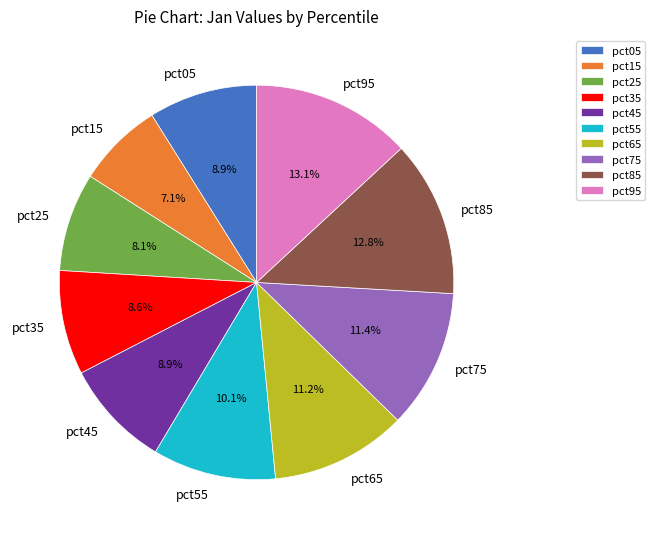

Is there any slice that represents more than half of the pie?

No